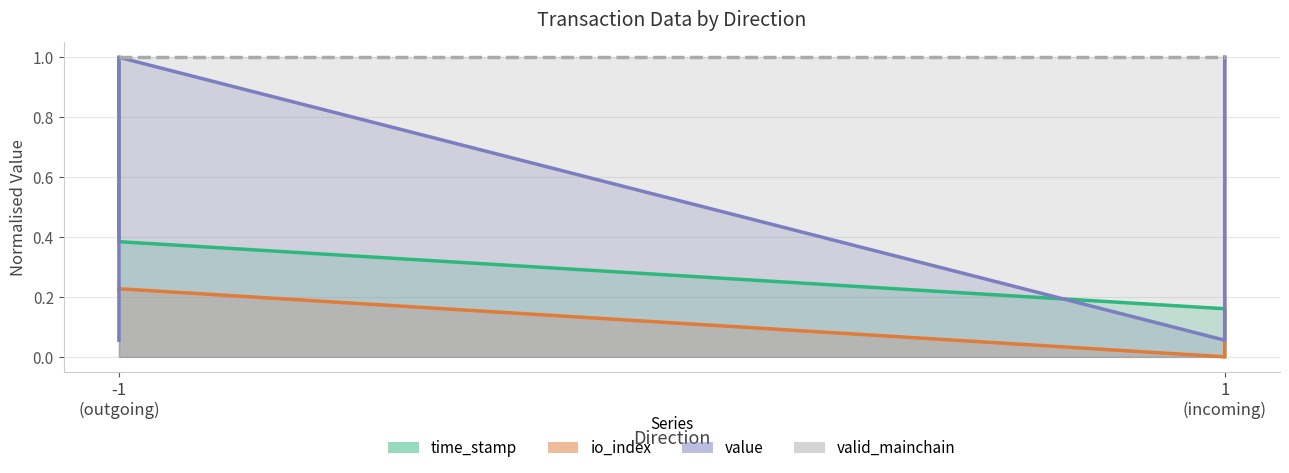

Which label corresponds to the smallest value in the chart?

1 (incoming)